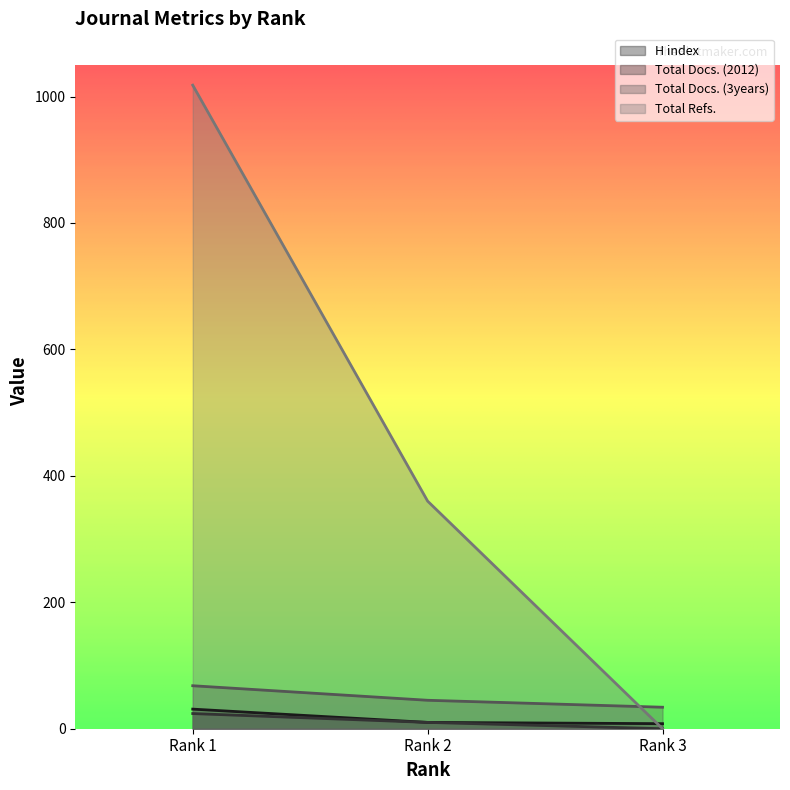

True or false: Total Refs. has a value of 343 at Rank 3.

False